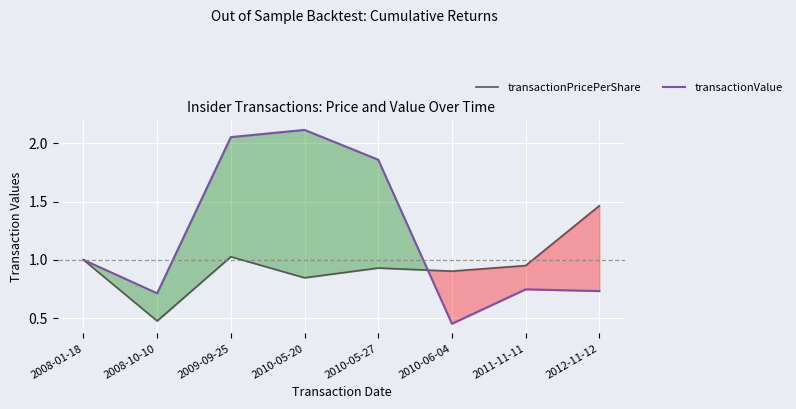

What position from the left is 2010-05-20?

4